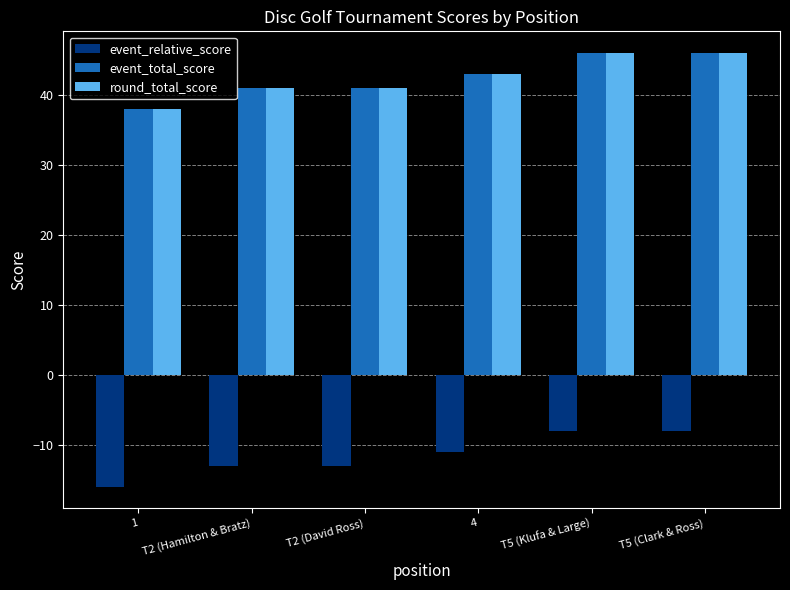

What is the minimum value shown in the chart?

-16